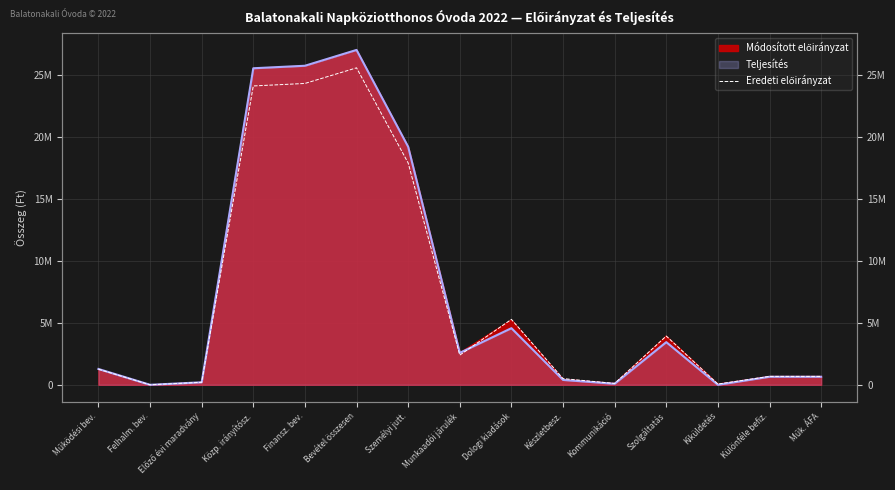

How many data points does each series have?

15